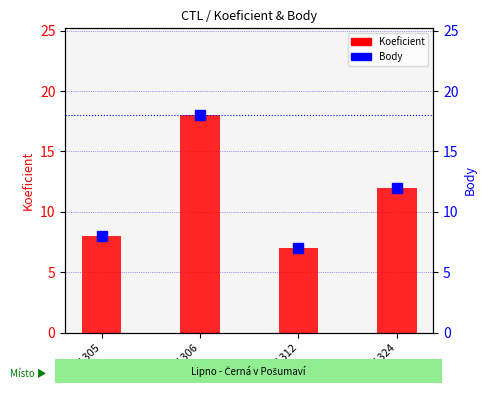

List the labels in order of Koeficient value, largest first.

161306, 161324, 161305, 161312